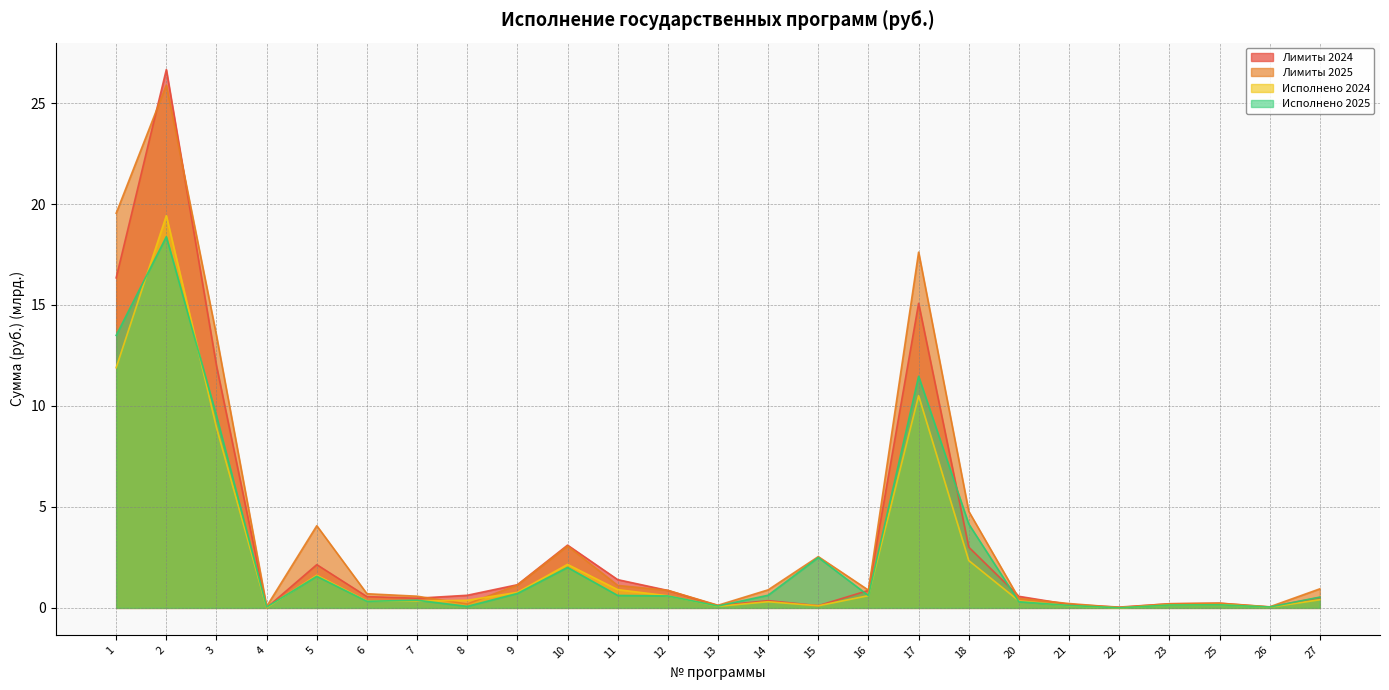

Reading left to right, extract all data points from this chart.

Лимиты 2024: 1=16.3	2=26.7	3=12.0	4=0.0	5=2.1	6=0.6	7=0.5	8=0.6	9=1.1	10=3.1	11=1.4	12=0.9	13=0.1	14=0.4	15=0.1	16=0.9	17=15.1	18=3.0	20=0.6	21=0.2	22=0.0	23=0.2	25=0.2	26=0.0	27=0.5
Лимиты 2025: 1=19.5	2=25.9	3=13.5	4=0.1	5=4.1	6=0.7	7=0.6	8=0.2	9=1.1	10=3.1	11=1.1	12=0.9	13=0.1	14=0.9	15=2.5	16=0.9	17=17.6	18=4.8	20=0.5	21=0.2	22=0.0	23=0.2	25=0.2	26=0.1	27=0.9
Исполнено 2024: 1=11.9	2=19.4	3=8.9	4=0.0	5=1.6	6=0.3	7=0.3	8=0.4	9=0.8	10=2.2	11=0.9	12=0.6	13=0.1	14=0.3	15=0.1	16=0.6	17=10.5	18=2.3	20=0.3	21=0.1	22=0.0	23=0.1	25=0.2	26=0.0	27=0.4
Исполнено 2025: 1=13.5	2=18.4	3=9.5	4=0.0	5=1.6	6=0.3	7=0.4	8=0.1	9=0.7	10=2.0	11=0.6	12=0.6	13=0.1	14=0.6	15=2.5	16=0.6	17=11.5	18=4.2	20=0.3	21=0.1	22=0.0	23=0.1	25=0.2	26=0.0	27=0.5